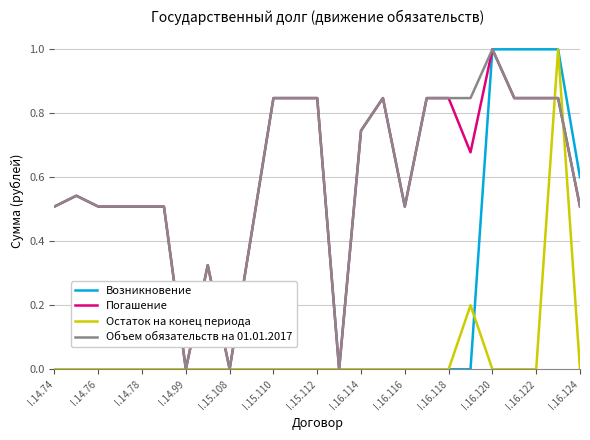

Which series has the largest total across all categories?

Объем обязательств на 01.01.2017